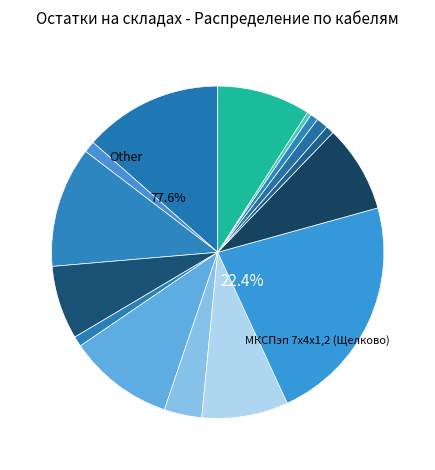

Is it true that РК 75-9-13 (Щелково) is 1% of the pie?

True